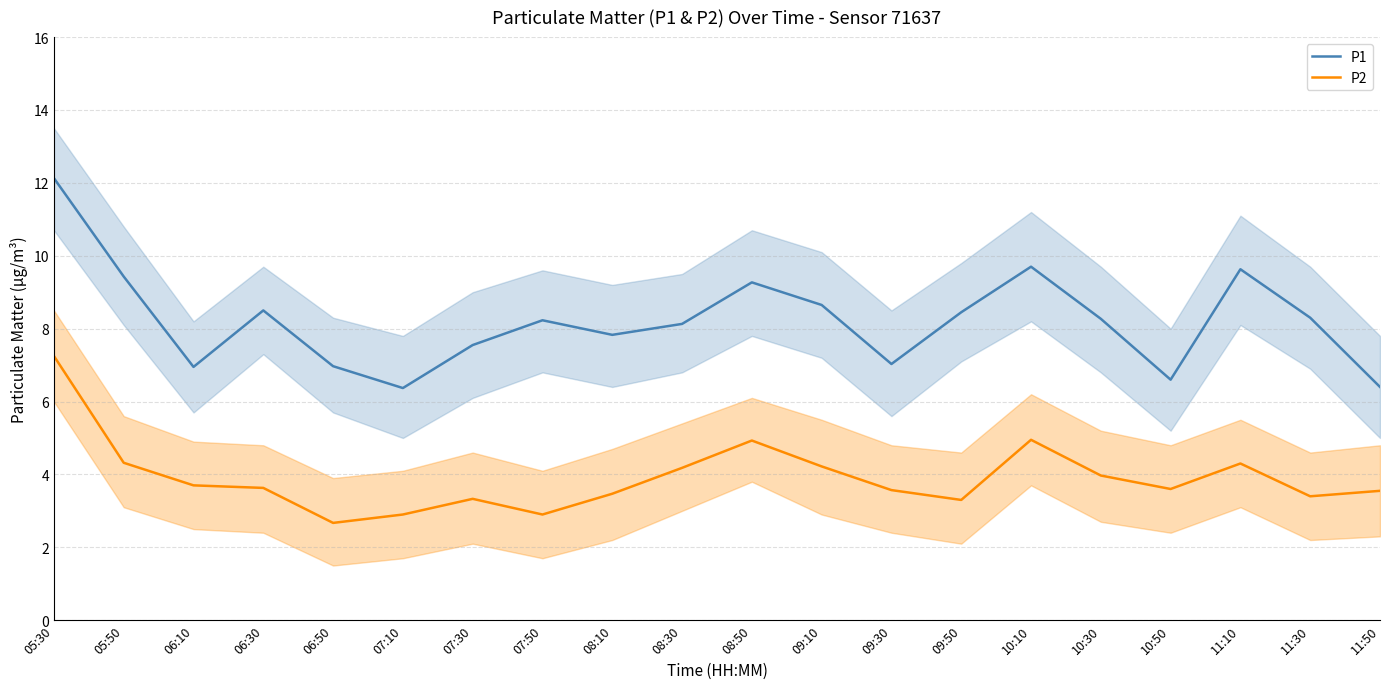

Which series changed the most between 09:30 and 10:30?

P1